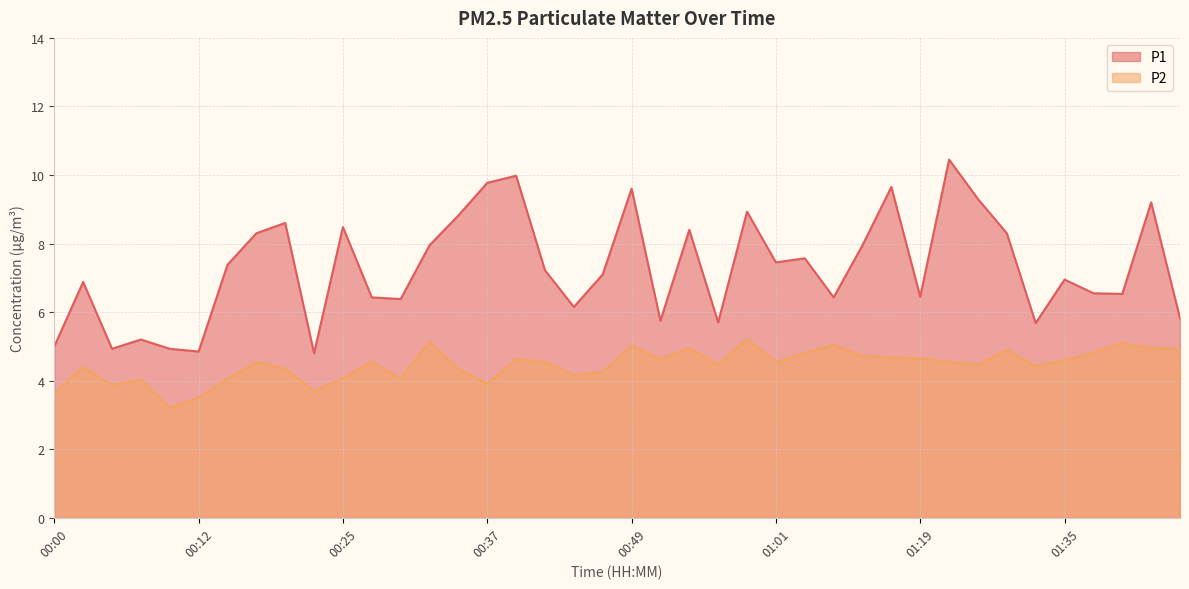

Where is the first local minimum for P2?

00:05